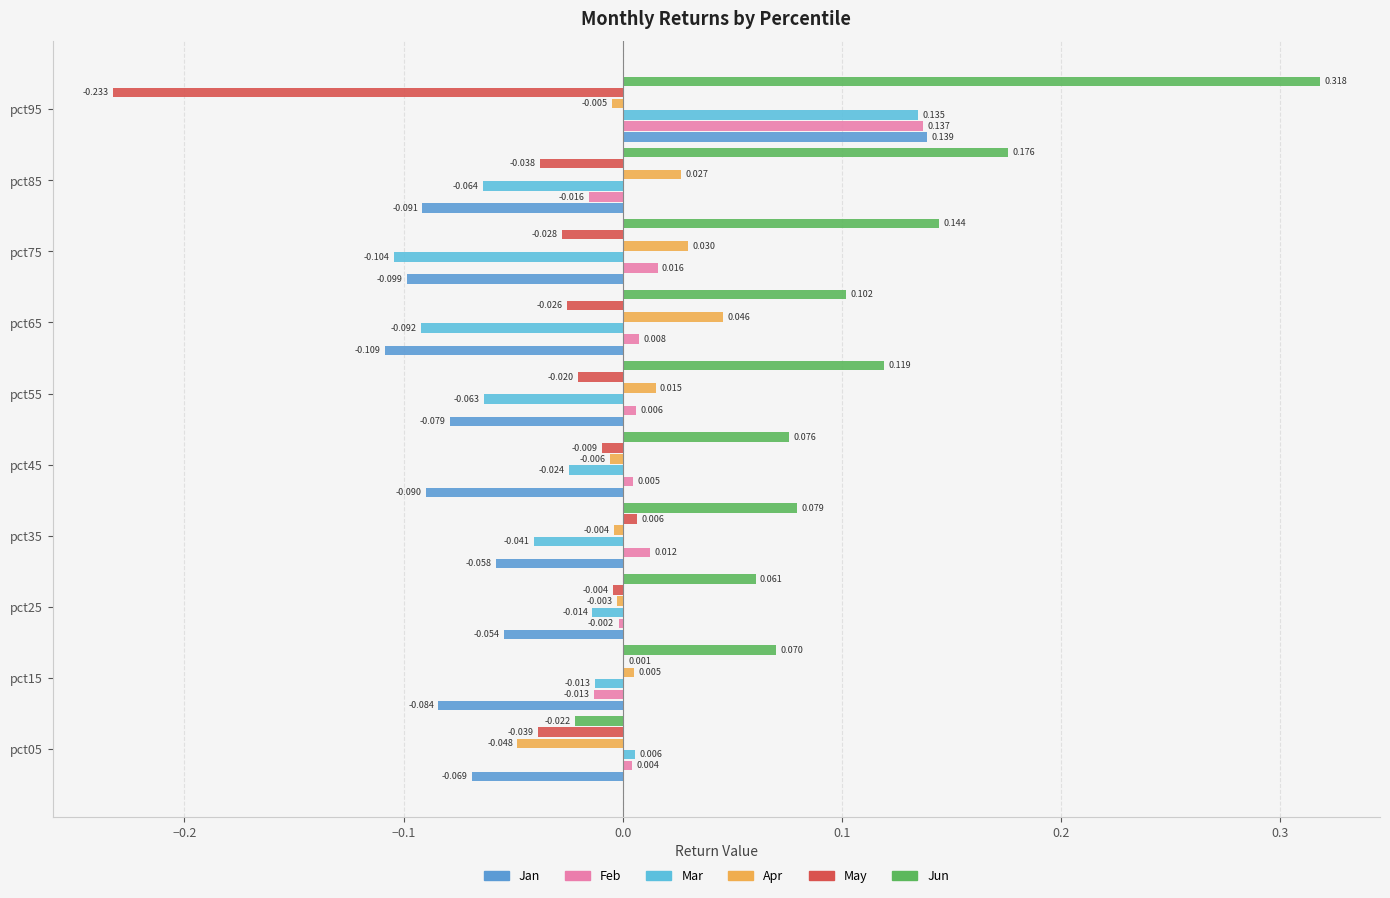

How many data points does each series have?

10